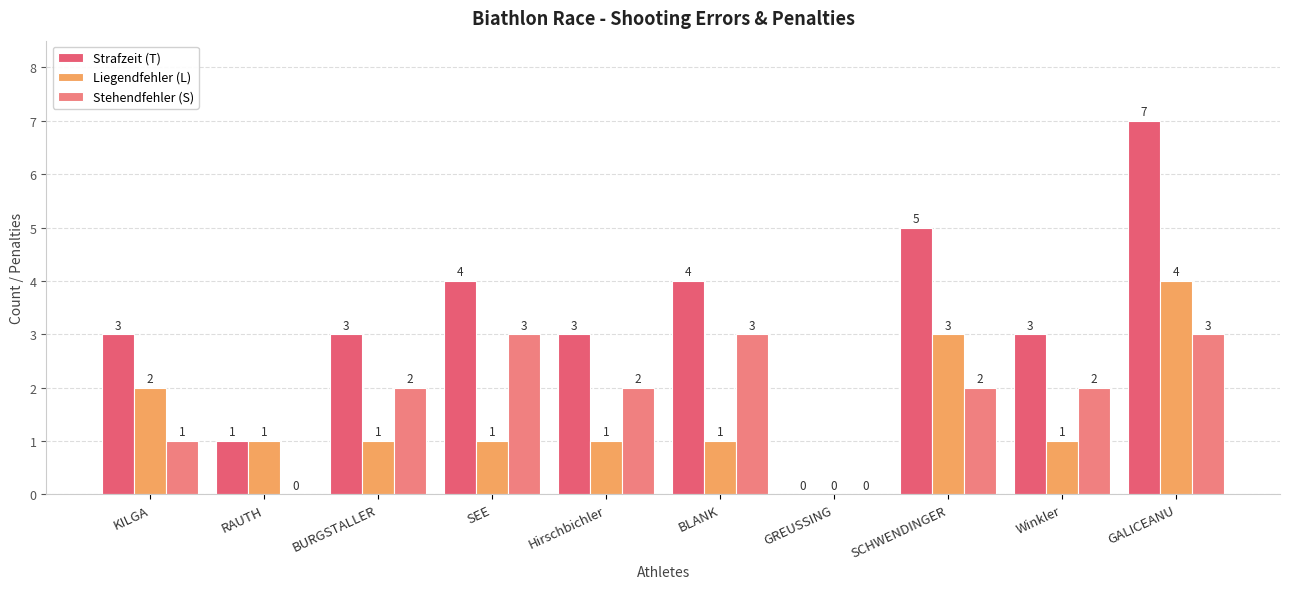

Between KILGA and GALICEANU, which series saw the biggest shift?

Strafzeit (T)